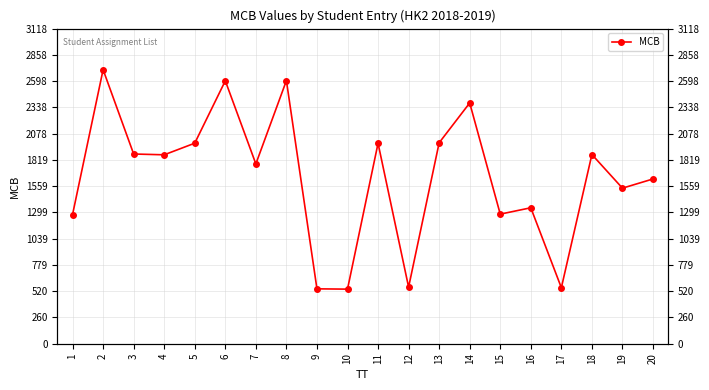

Where is the data nearest to the value 1625?

20